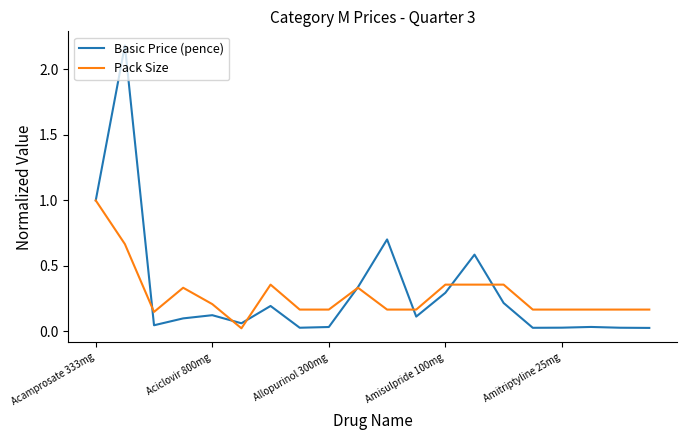

Rank the series by their maximum value, from lowest to highest.

Pack Size, Basic Price (pence)